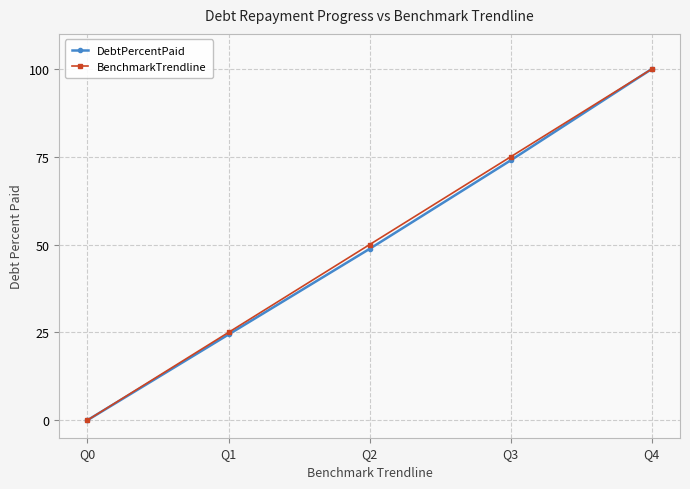

What is the sum of the BenchmarkTrendline values at Q0 and Q3?

75.0